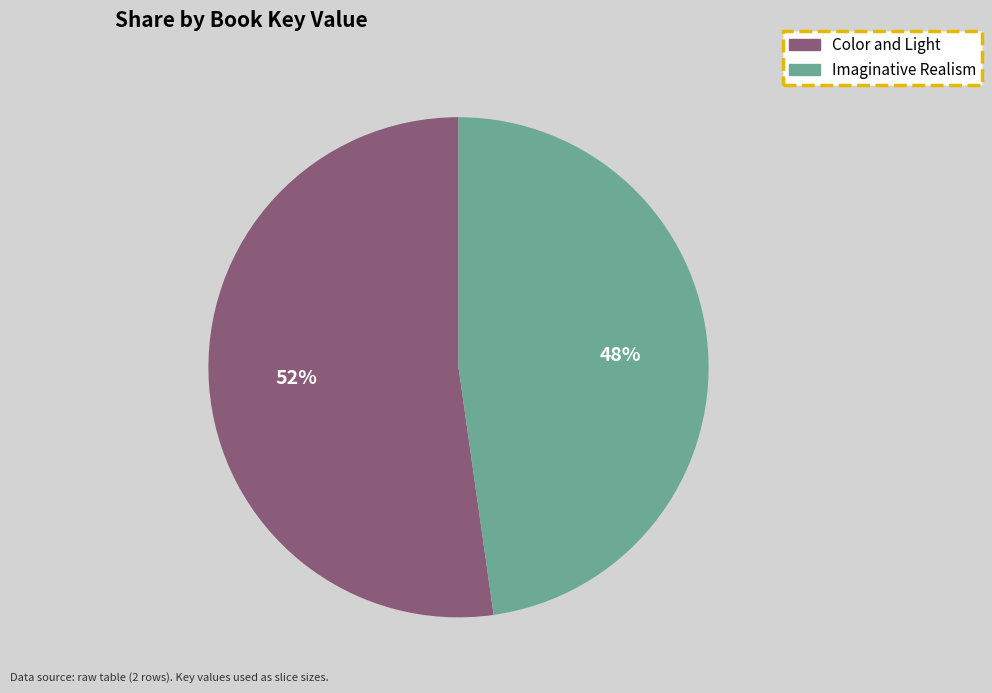

Which has a higher value, Color and Light or Imaginative Realism?

Color and Light